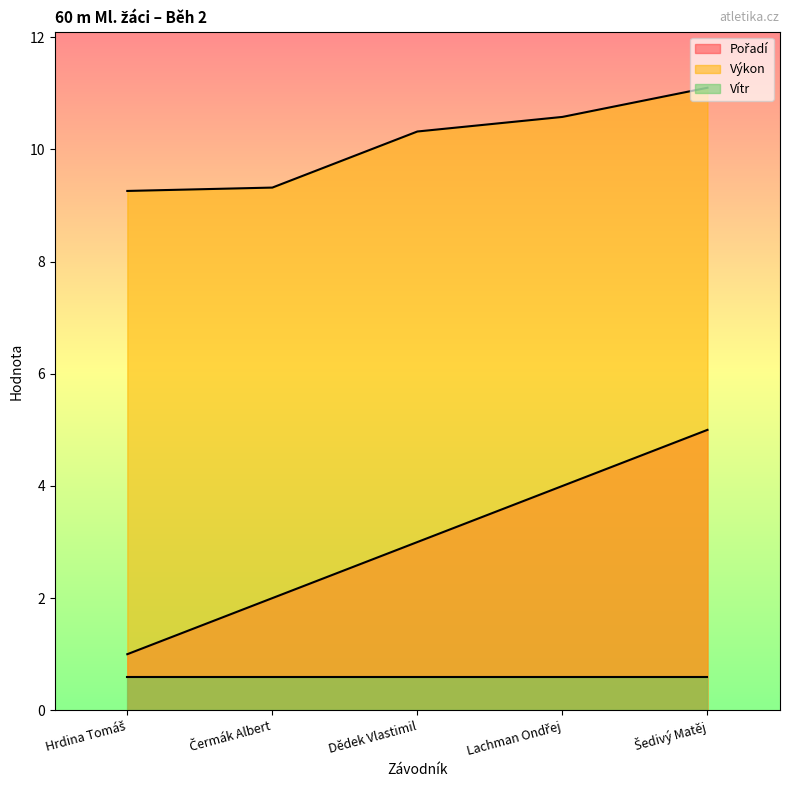

Is it true that Výkon equals 9.3 at Čermák Albert?

True